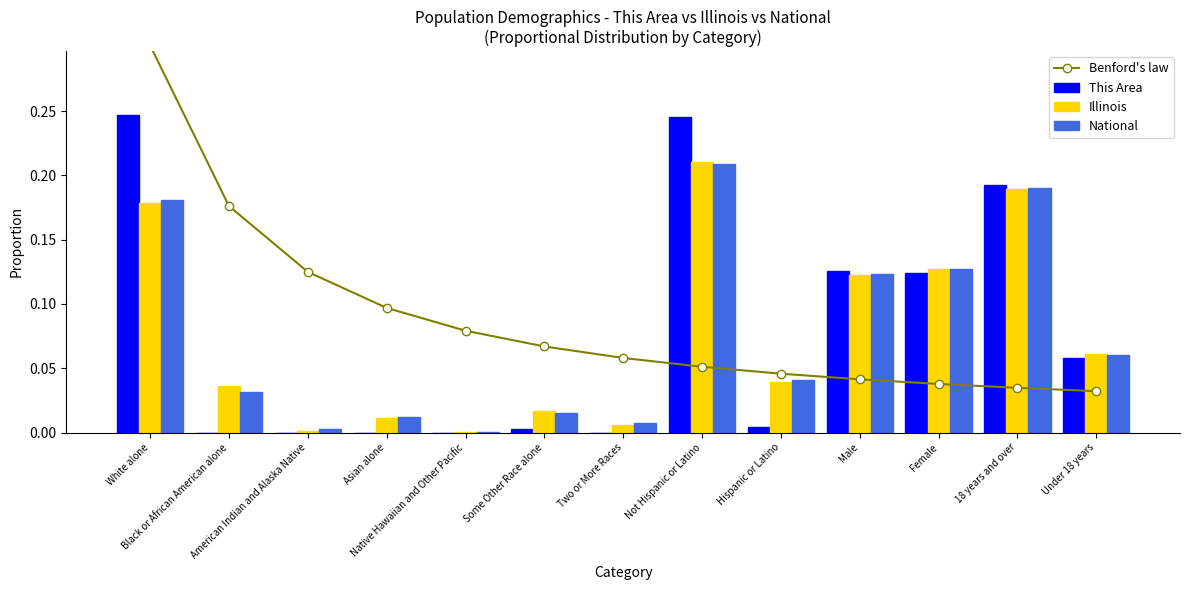

How many groups of bars are there?

13